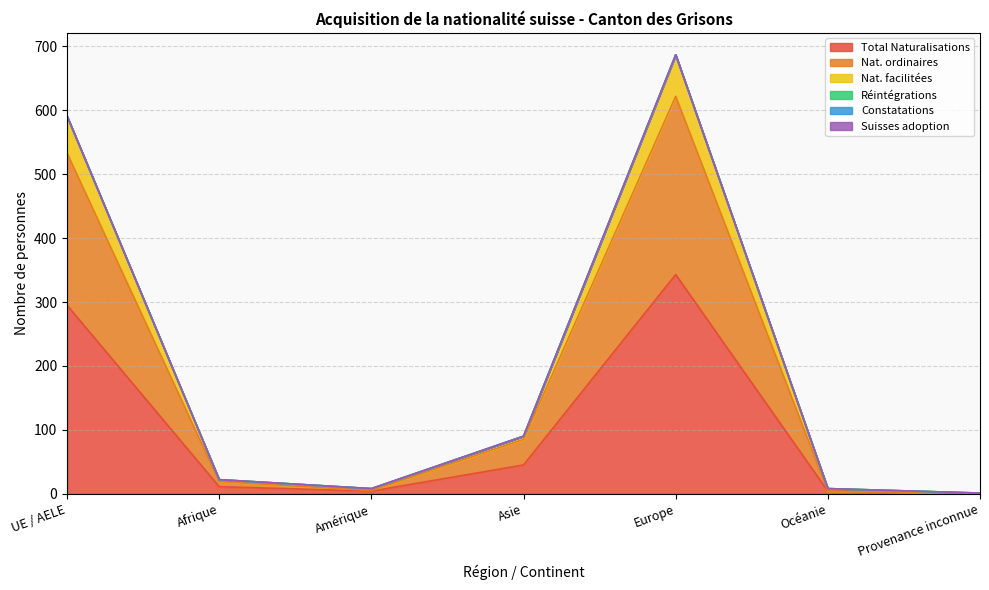

True or false: Réintégrations and Nat. facilitées intersect in this chart.

False